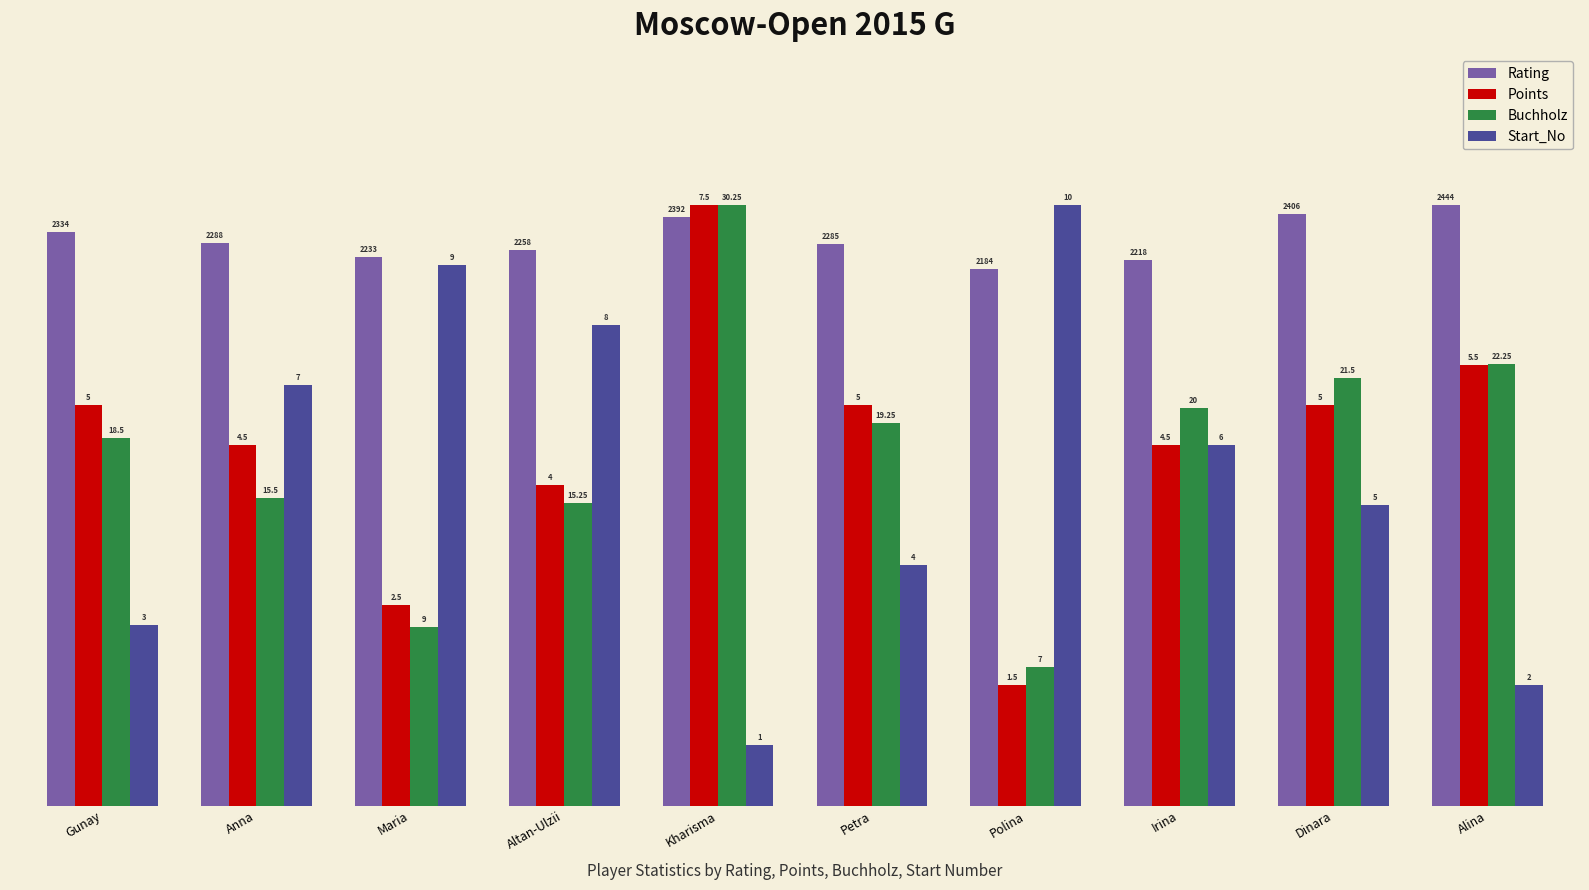

Are the bars horizontal?

No